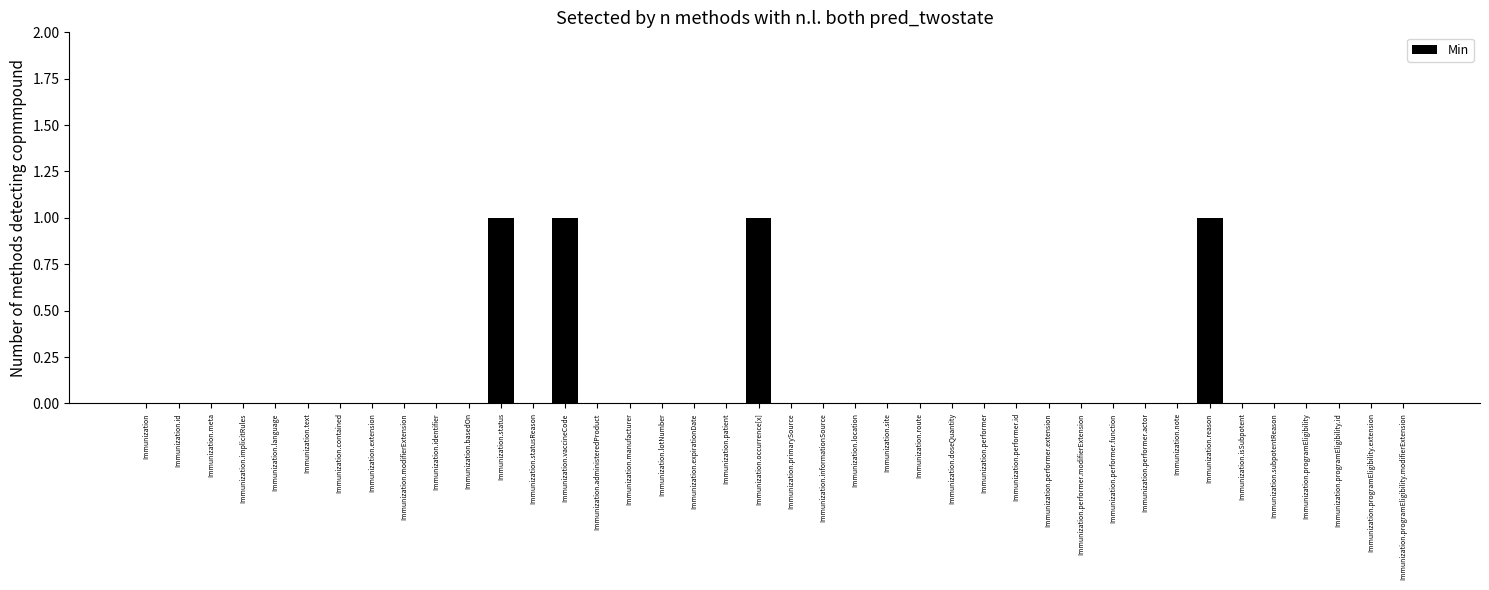

Count the number of data series in this chart.

1